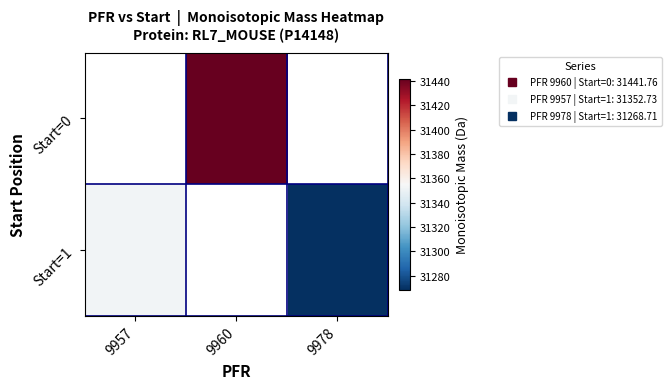

How many positive values does the Start=0 series have?

1